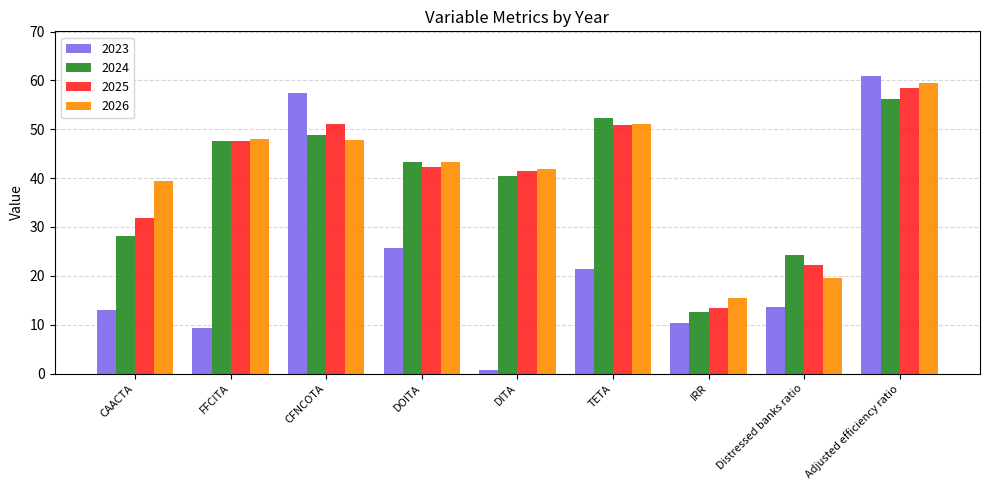

What is the greatest value displayed?

60.9